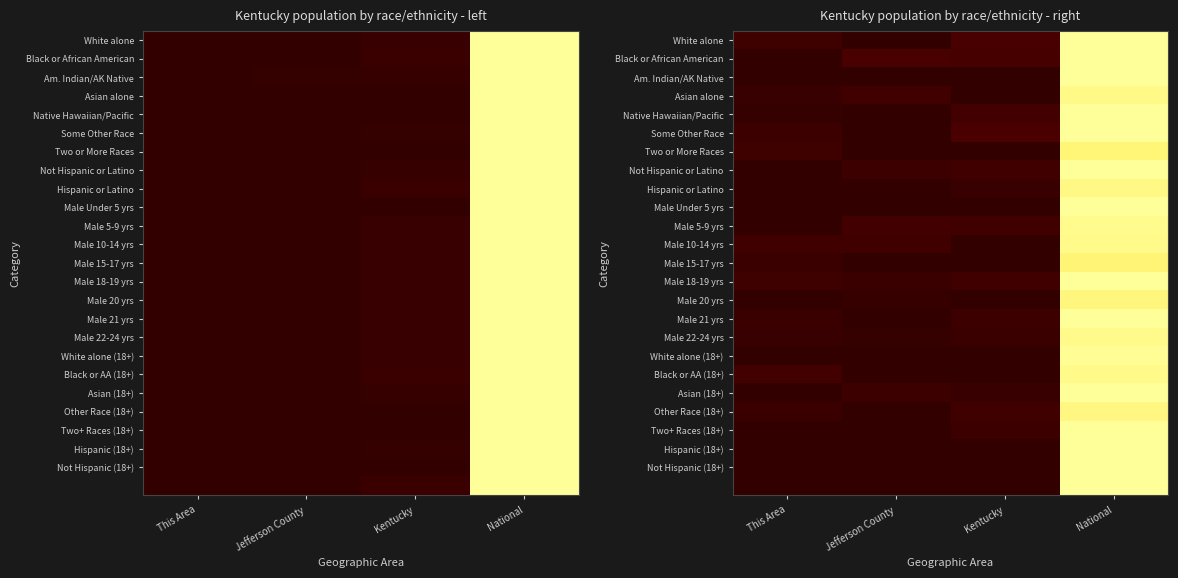

At how many categories does at least one series exceed 0?

4